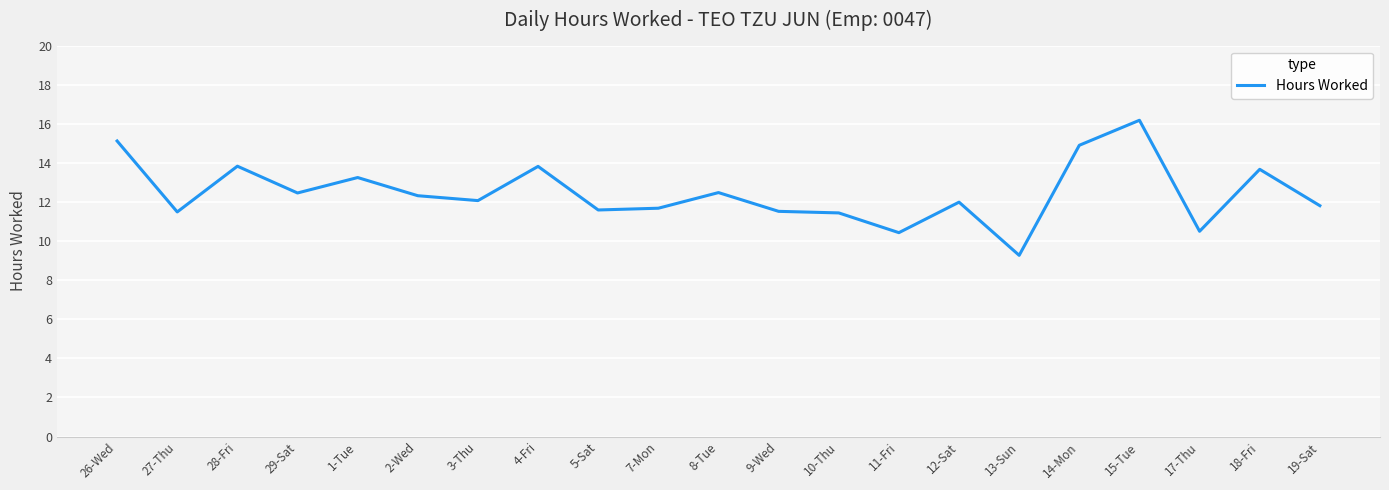

What is the difference between the values at 26-Wed and 4-Fri?

1.3